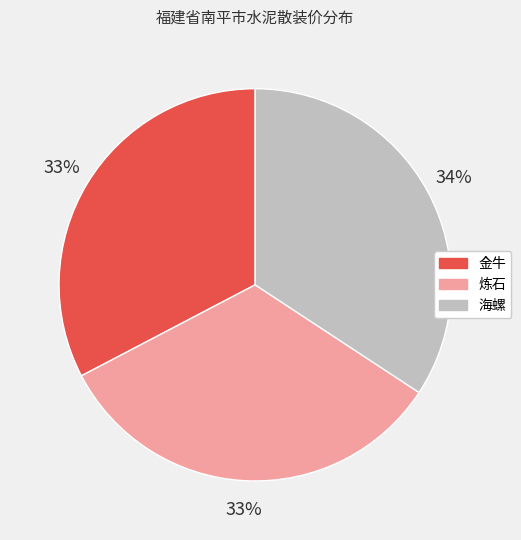

What is the largest slice in the pie chart?

海螺